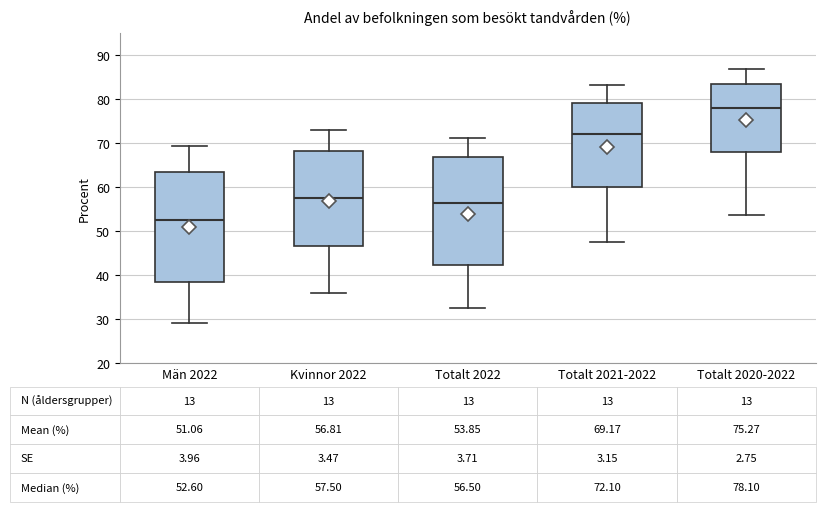

Which box has the lowest median line?

Män 2022